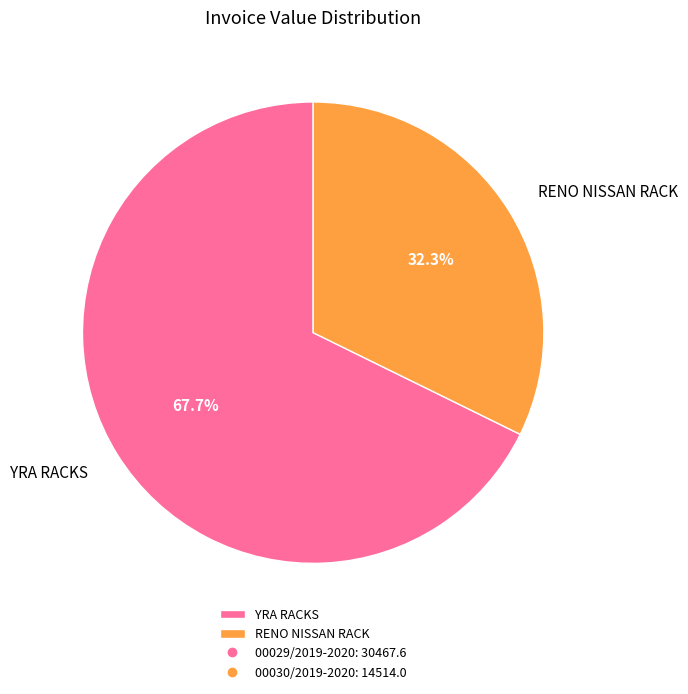

Which slice represents more than half of the pie?

YRA RACKS